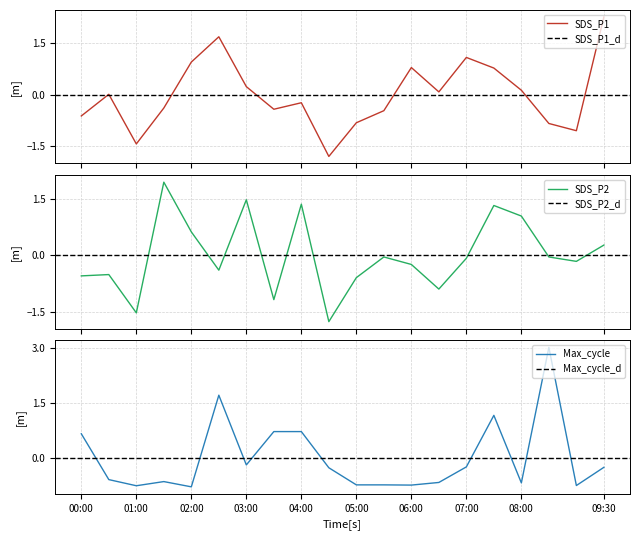

Which series has the widest spread of values?

SDS_P1